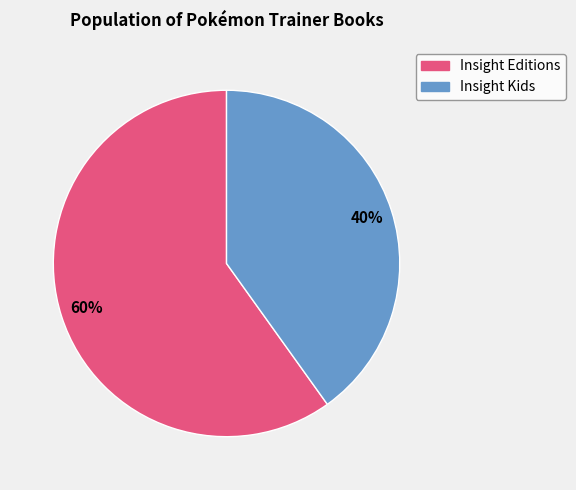

To the nearest percent, what is the difference between the largest and smallest slice percentages?

20%